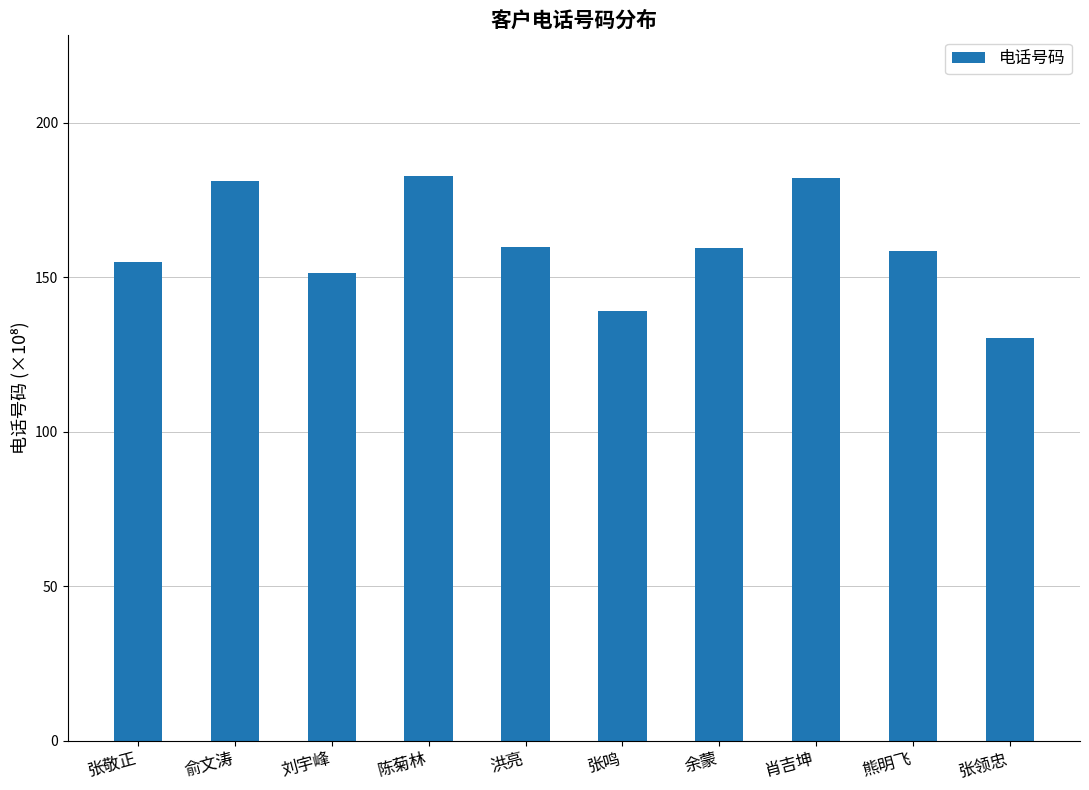

What is the label of the 4th bar from the right?

余蒙